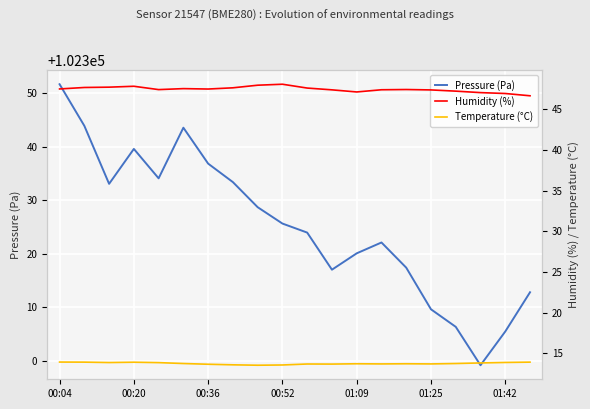

At which label does Pressure (Pa) first exceed 102325?

00:04